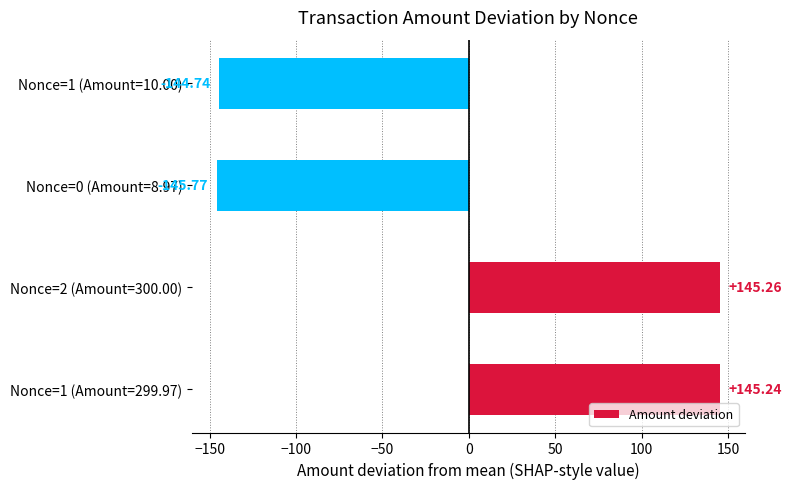

What is the smallest value displayed?

-145.8